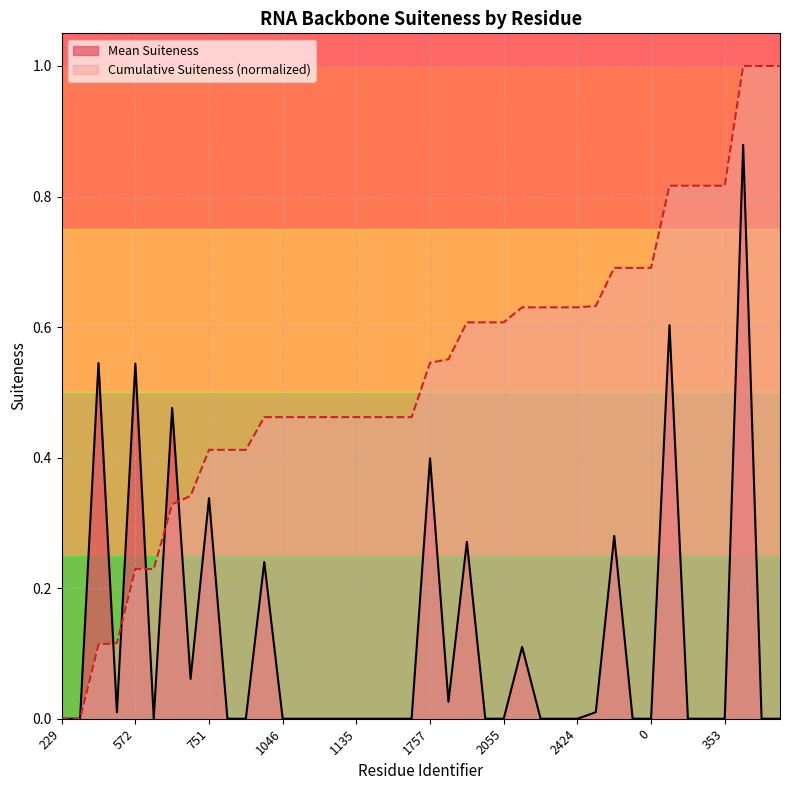

What is the value of the Cumulative Suiteness point at the 14th from the left?

0.5